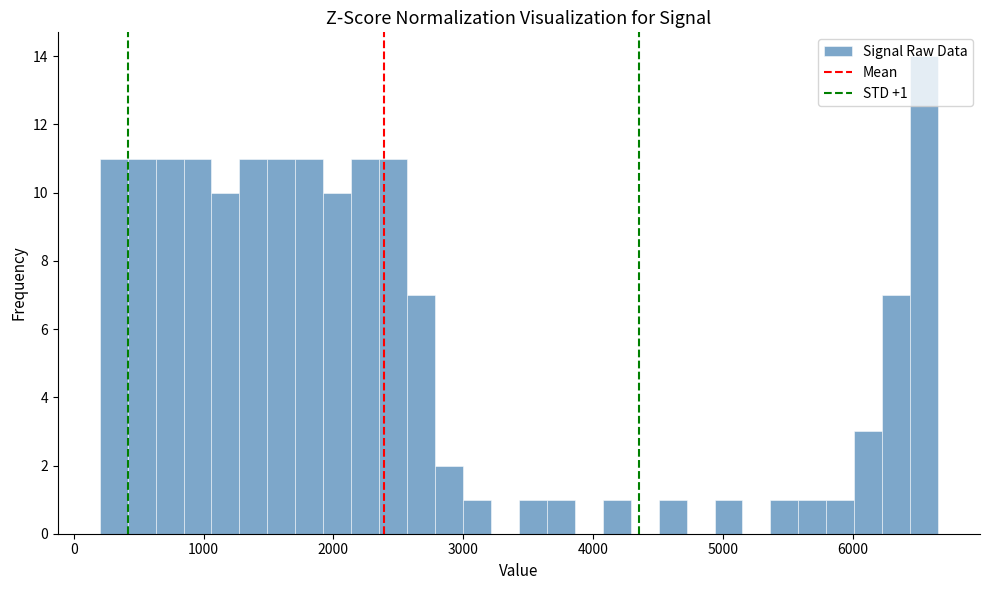

Read against the x-axis, roughly where is the centre of the tallest bar?

6600